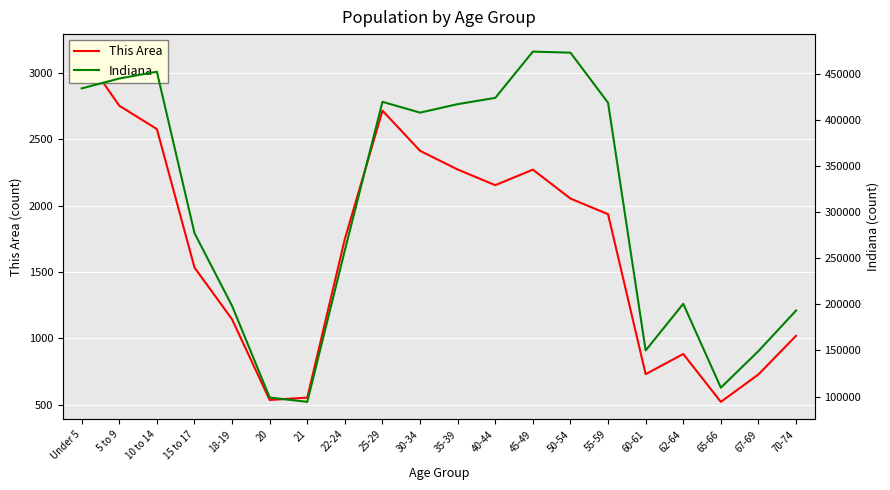

List the series in order of their overall mean, highest first.

Indiana, This Area